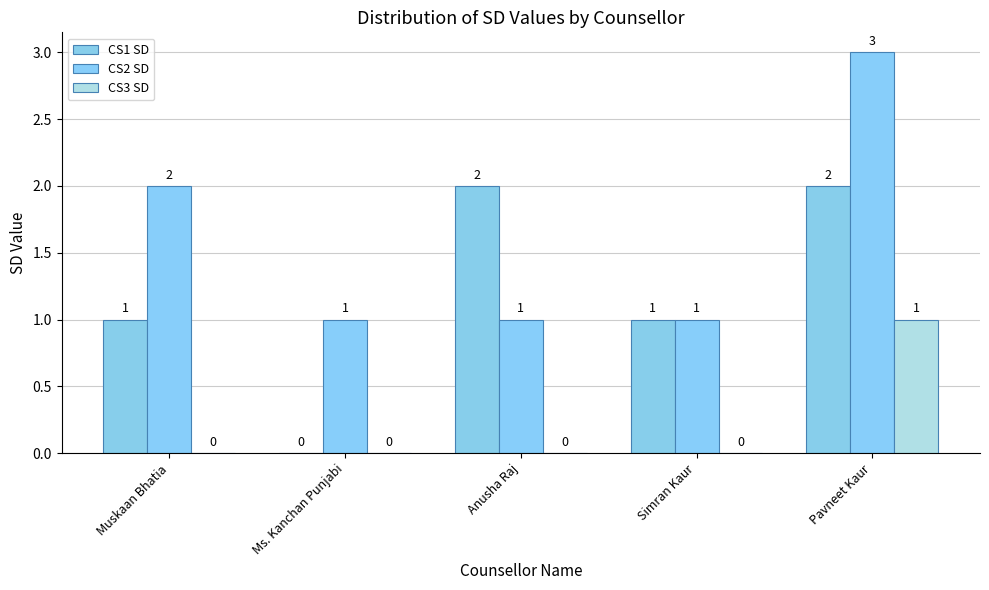

At which category is the sum across all series the highest?

Pavneet Kaur